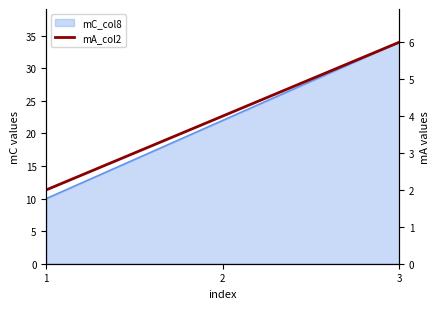

How many data points are less than 4?

1